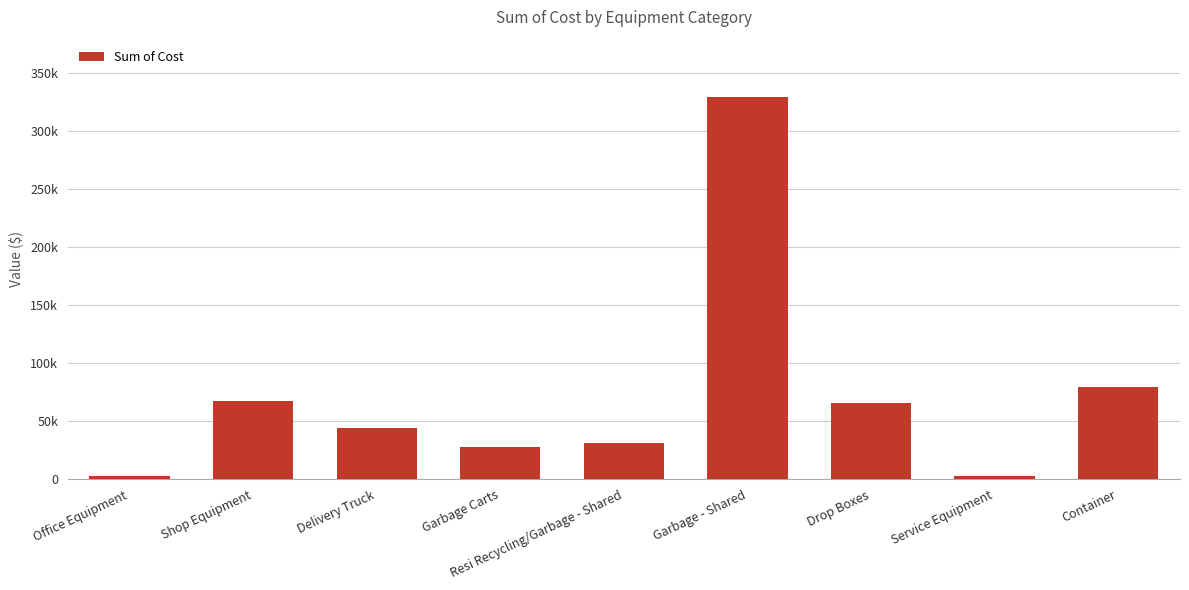

What is the label of the 6th bar from the right?

Garbage Carts